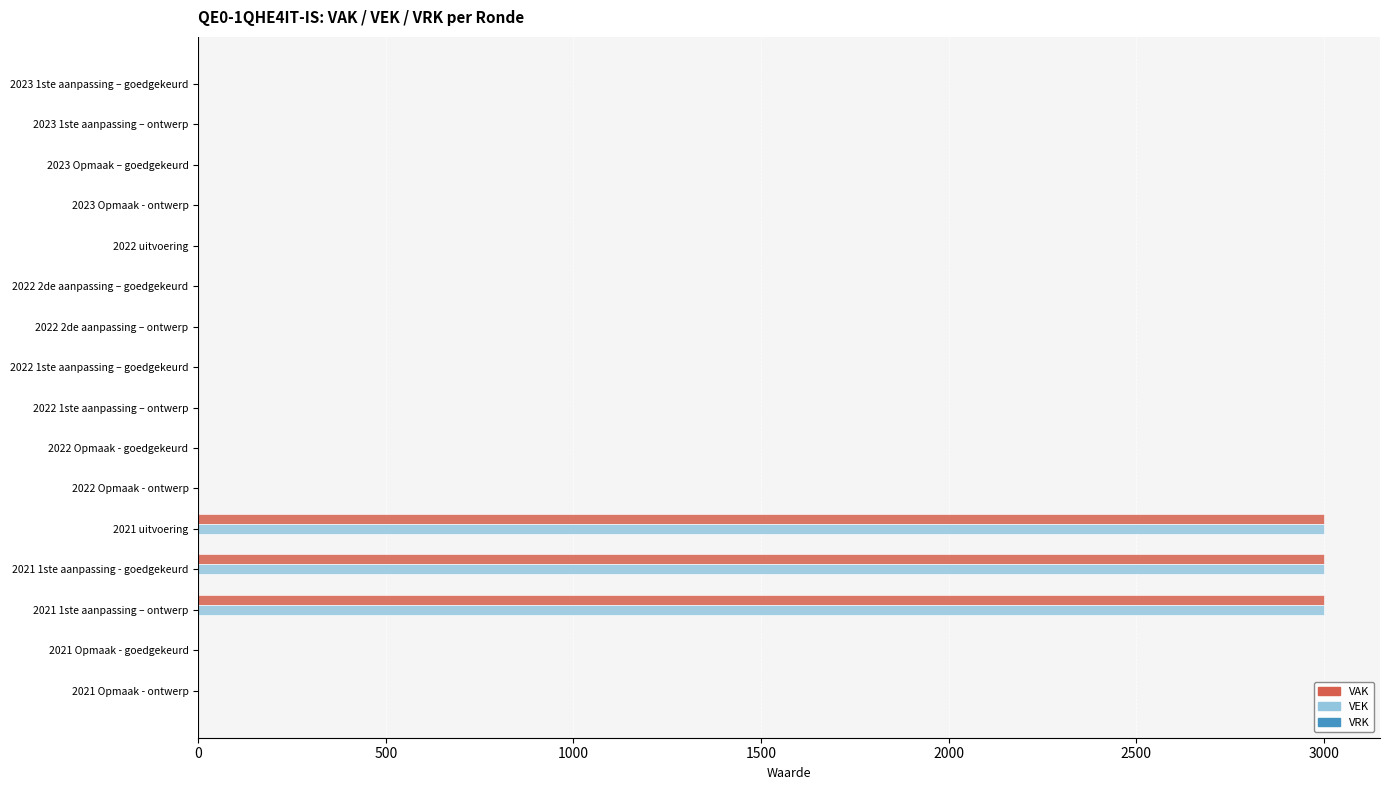

What is the sum of all VEK values?

9000